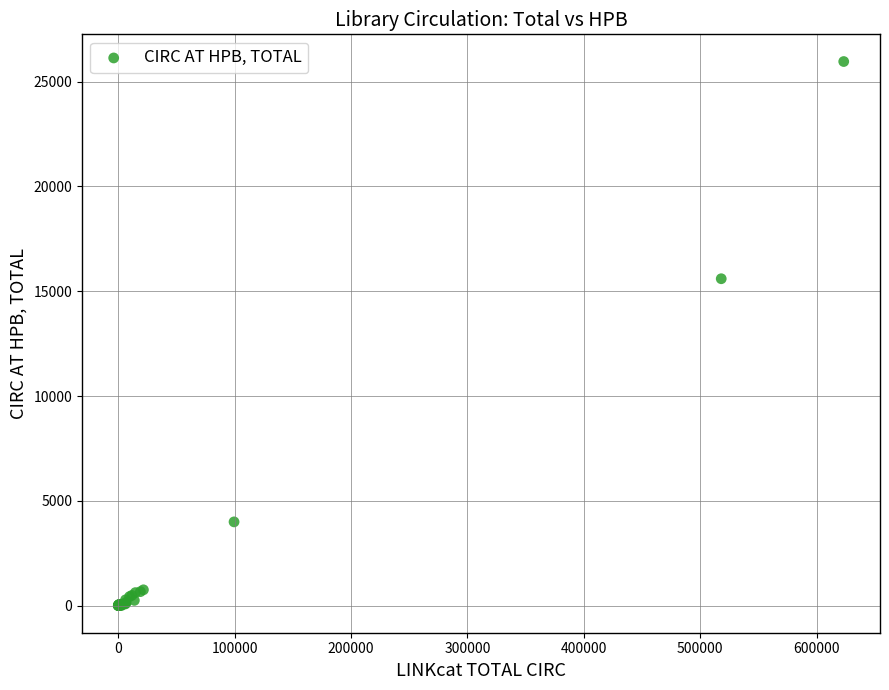

What Y value in the scatter plot is closest to 12983?

15598